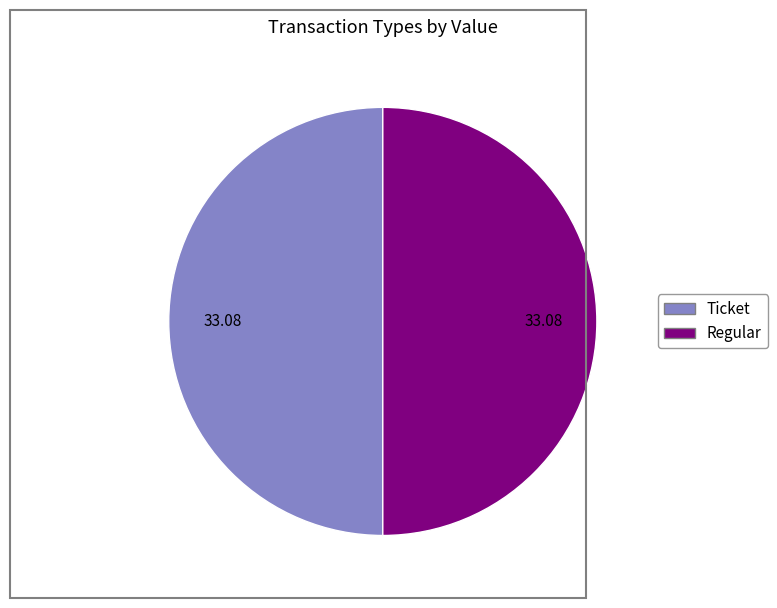

Do Regular and Ticket together represent more than half of the pie?

Yes